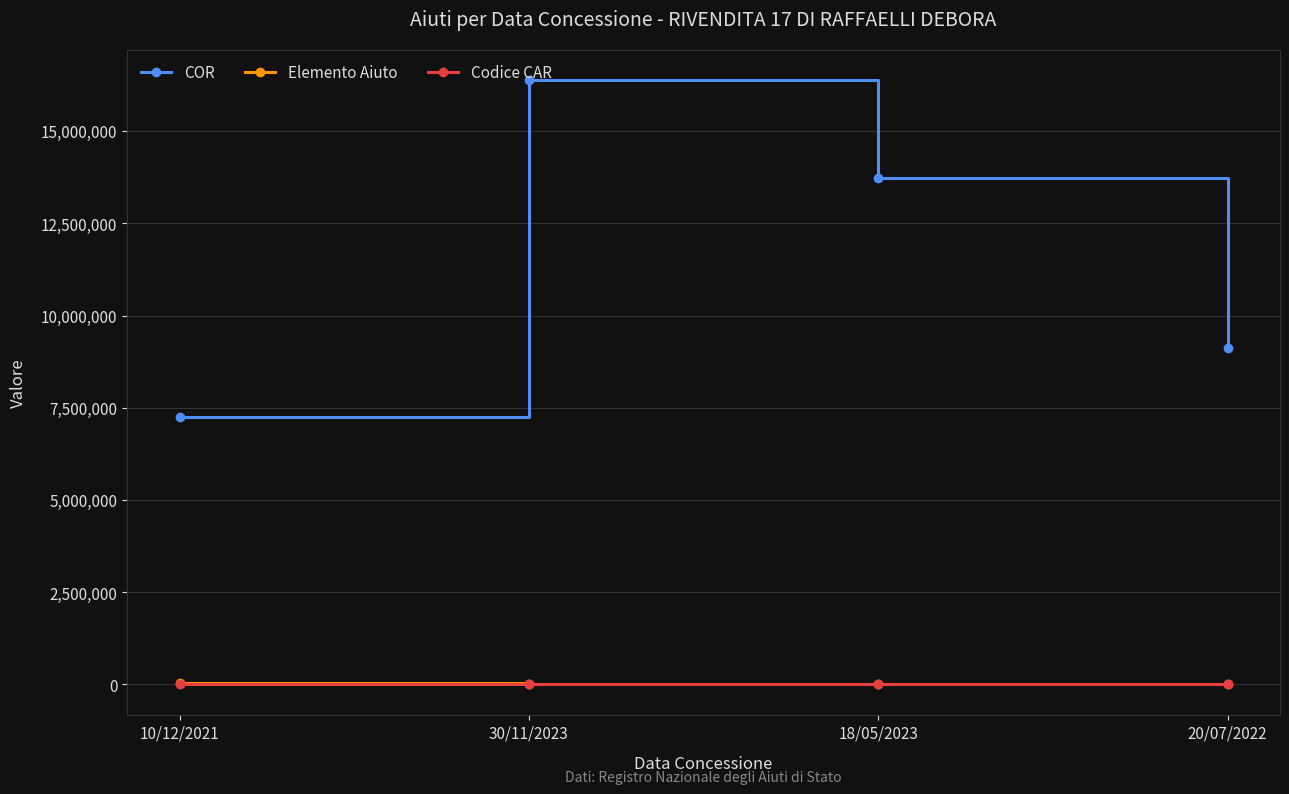

Which series changed the most between 10/12/2021 and 18/05/2023?

COR